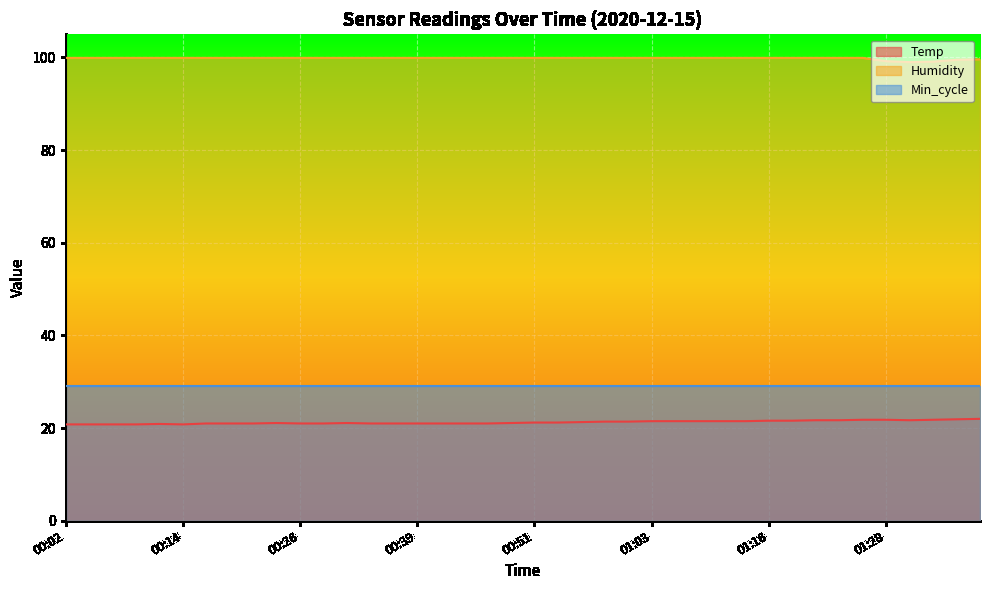

Which category has the lowest value across all series?

00:02